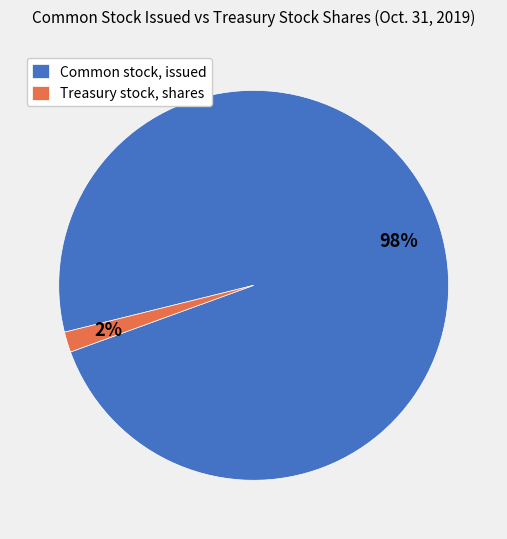

Rank the categories by value from highest to lowest.

Common stock, issued, Treasury stock, shares